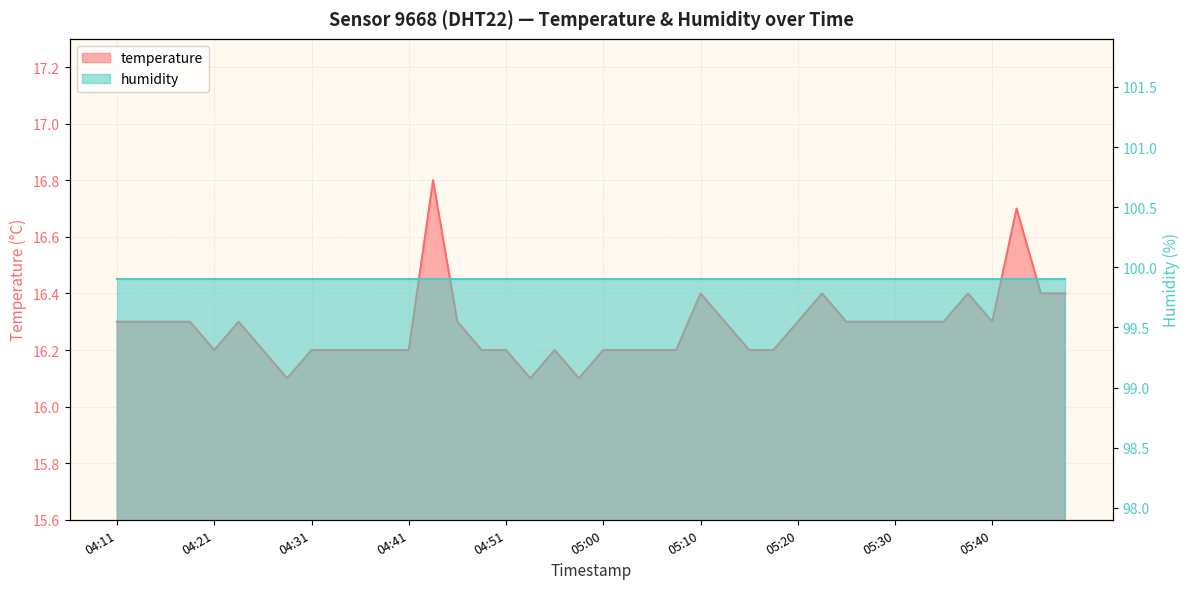

Reading left to right, list all the values displayed in this chart.

04:11=16.3	04:14=16.3	04:16=16.3	04:19=16.3	04:21=16.2	04:23=16.3	04:26=16.2	04:28=16.1	04:31=16.2	04:33=16.2	04:36=16.2	04:38=16.2	04:41=16.2	04:43=16.8	04:46=16.3	04:48=16.2	04:51=16.2	04:53=16.1	04:55=16.2	04:58=16.1	05:00=16.2	05:03=16.2	05:05=16.2	05:08=16.2	05:10=16.4	05:13=16.3	05:15=16.2	05:18=16.2	05:20=16.3	05:22=16.4	05:25=16.3	05:27=16.3	05:30=16.3	05:32=16.3	05:35=16.3	05:37=16.4	05:40=16.3	05:42=16.7	05:45=16.4	05:47=16.4